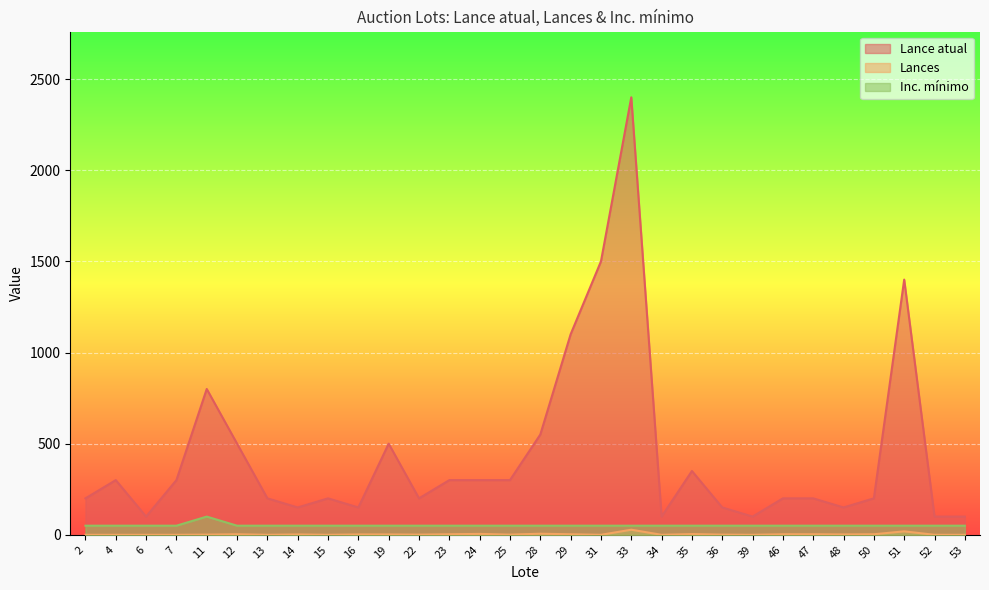

True or false: Inc. mínimo and Lances intersect in this chart.

False